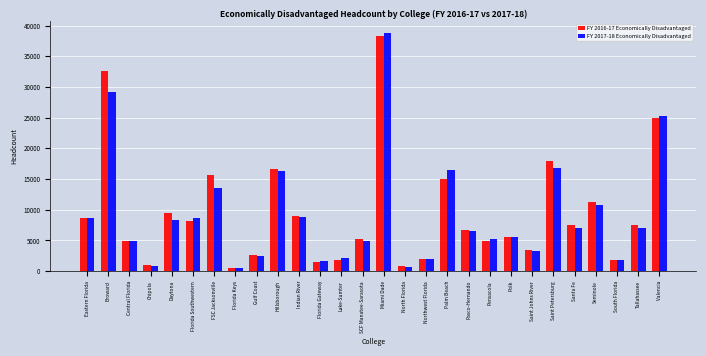

Which category has the highest value in the FY 2017-18 Economically Disadvantaged series?

Miami Dade